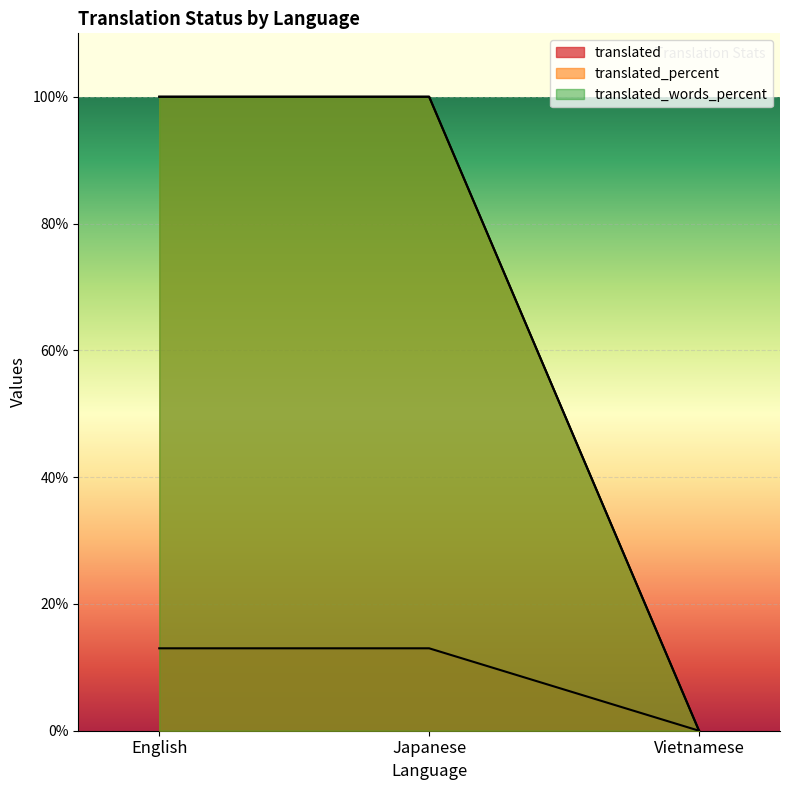

At which label does translated_words_percent reach its minimum?

Vietnamese